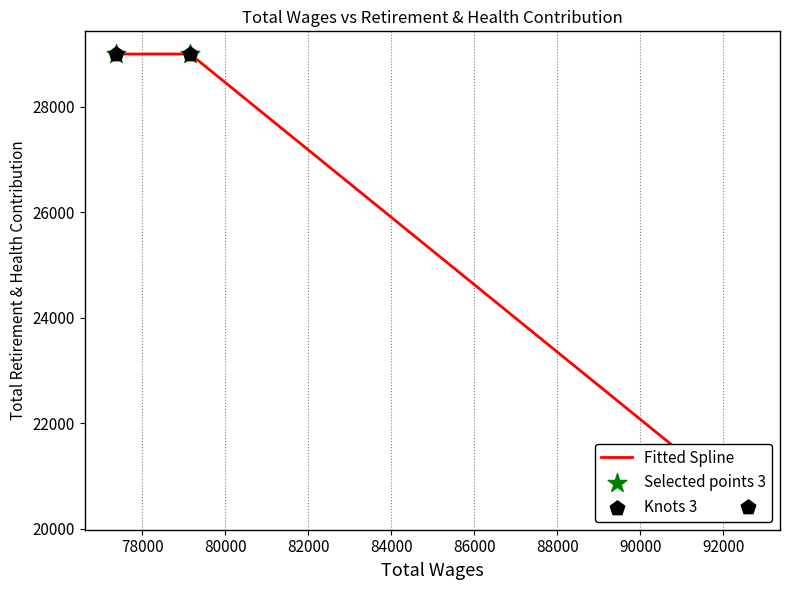

At how many categories does at least one series exceed 27889?

2